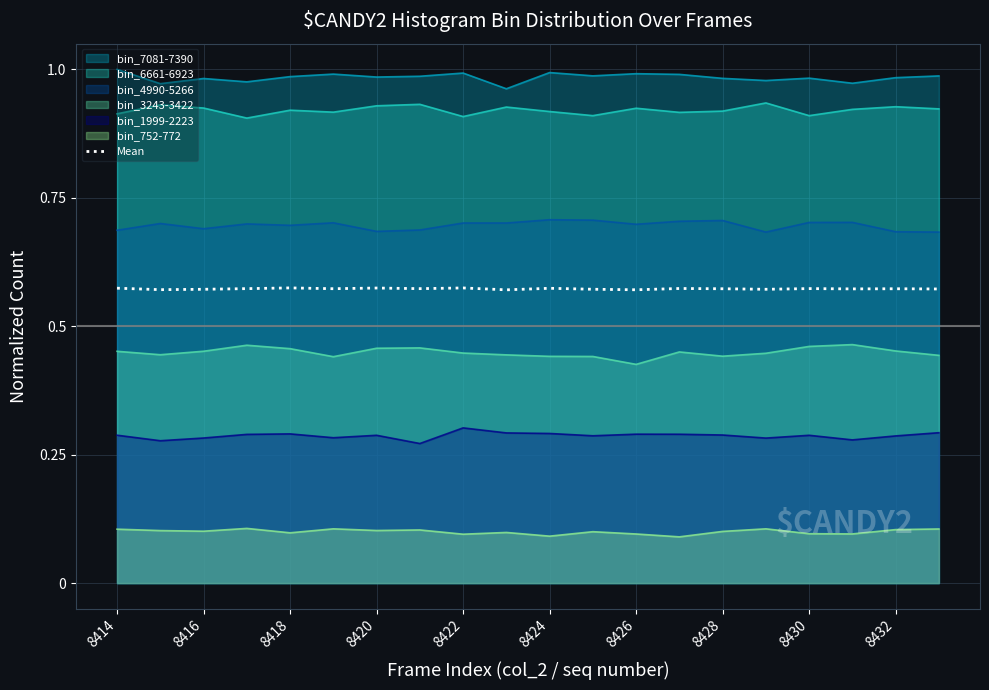

How many interior local peaks (higher than both neighbors) does the data have?

7